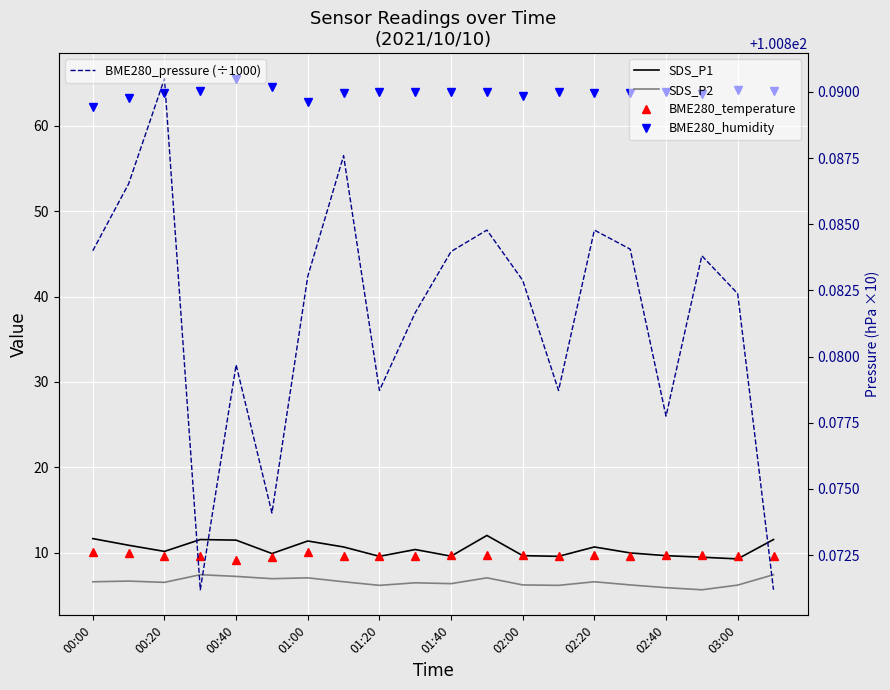

True or false: SDS_P2 has more than 0 points higher than both neighbors.

True